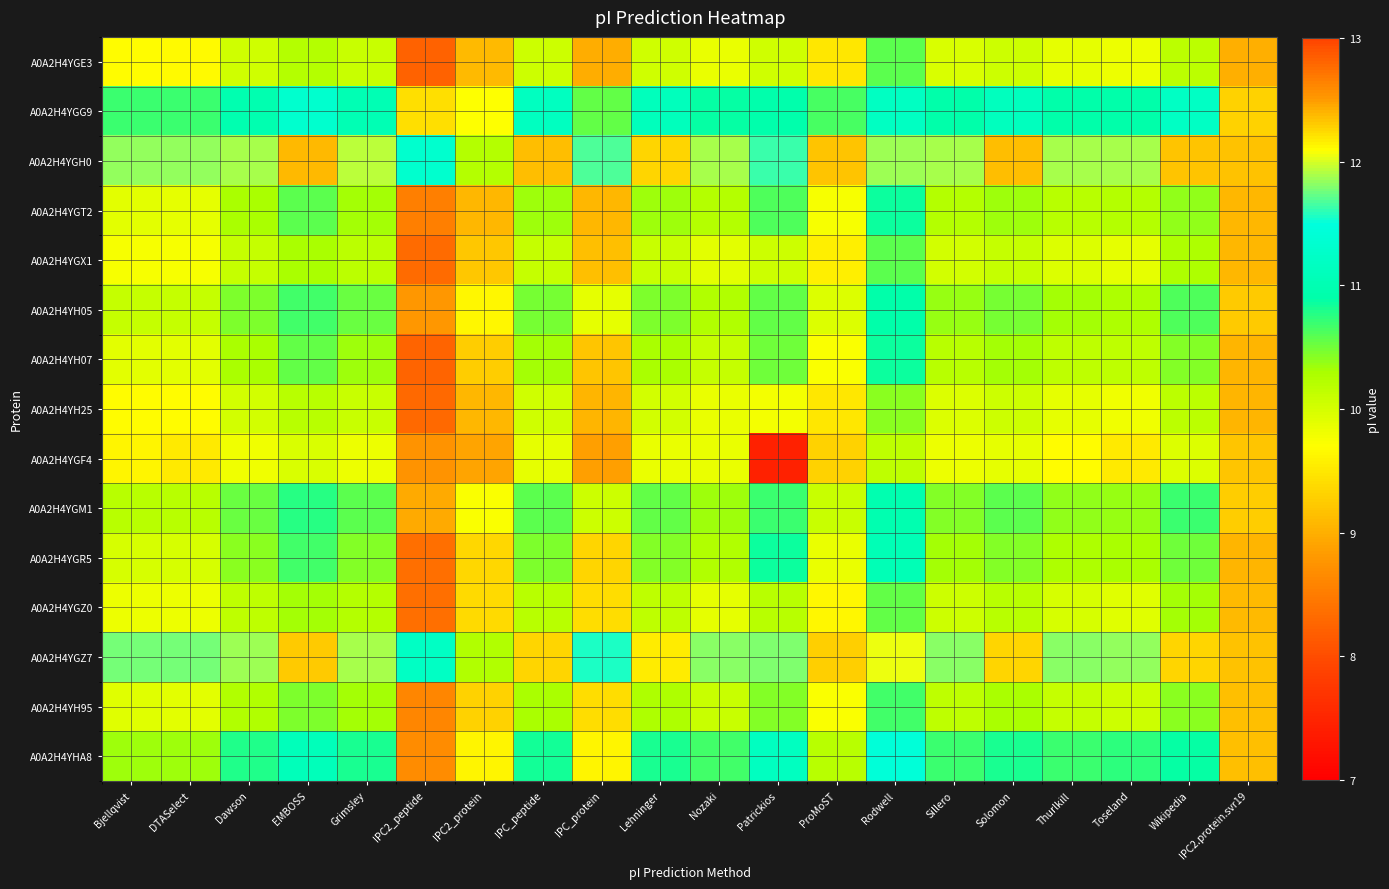

Between EMBOSS and Patrickios, which is larger?

EMBOSS